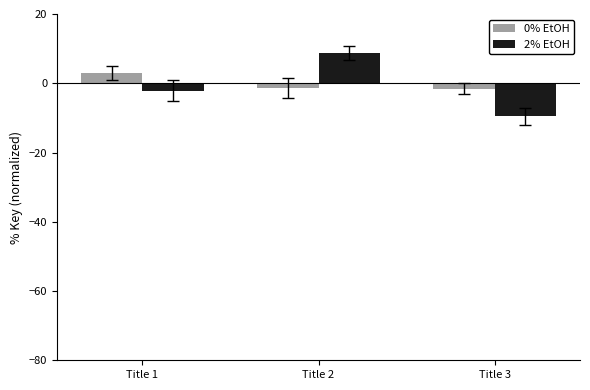

What is the difference between the highest and lowest values at Title 3?

8.0